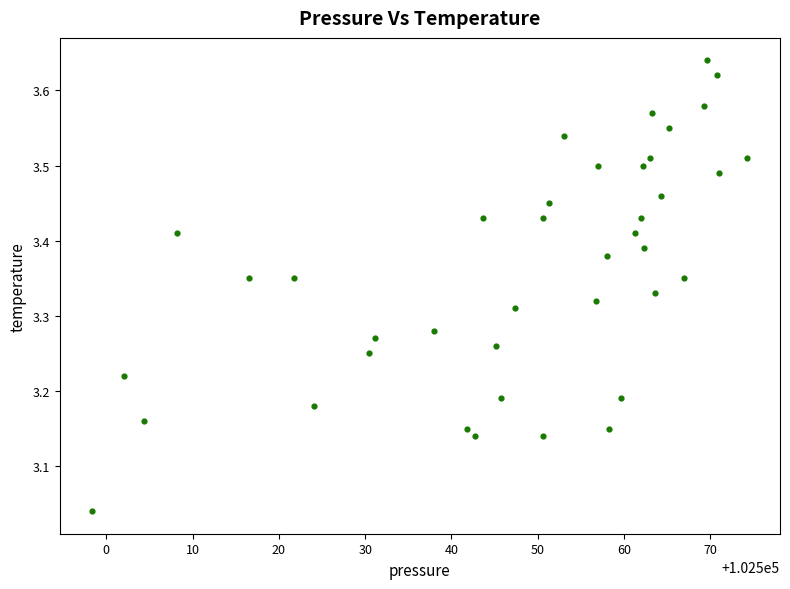

What is the range of X values (max minus min)?

75.9